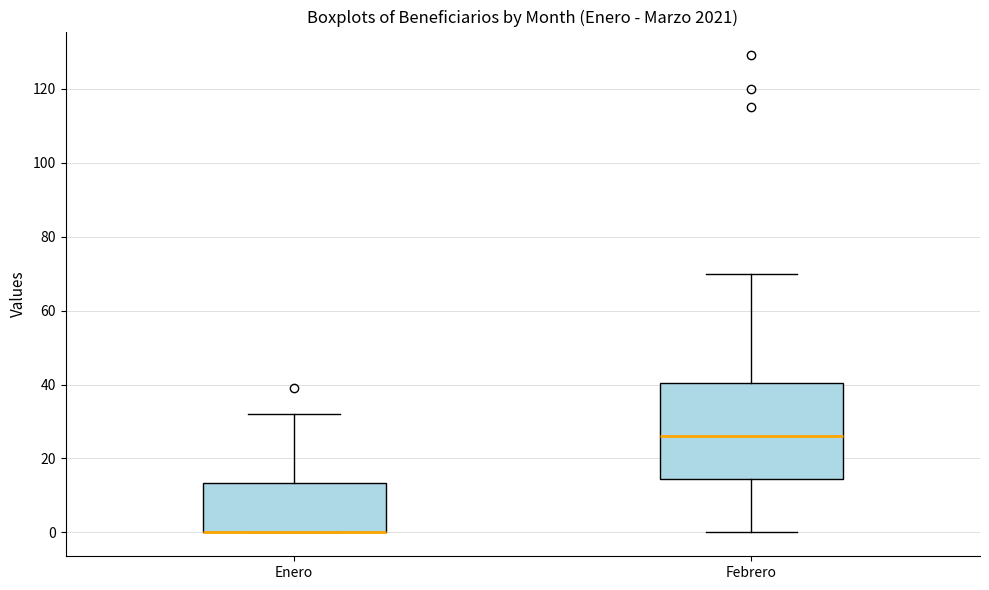

Where does the median line of the box for Febrero sit on the y-axis? The values are not printed on the chart, so give them approximately, as read against the axis.

26